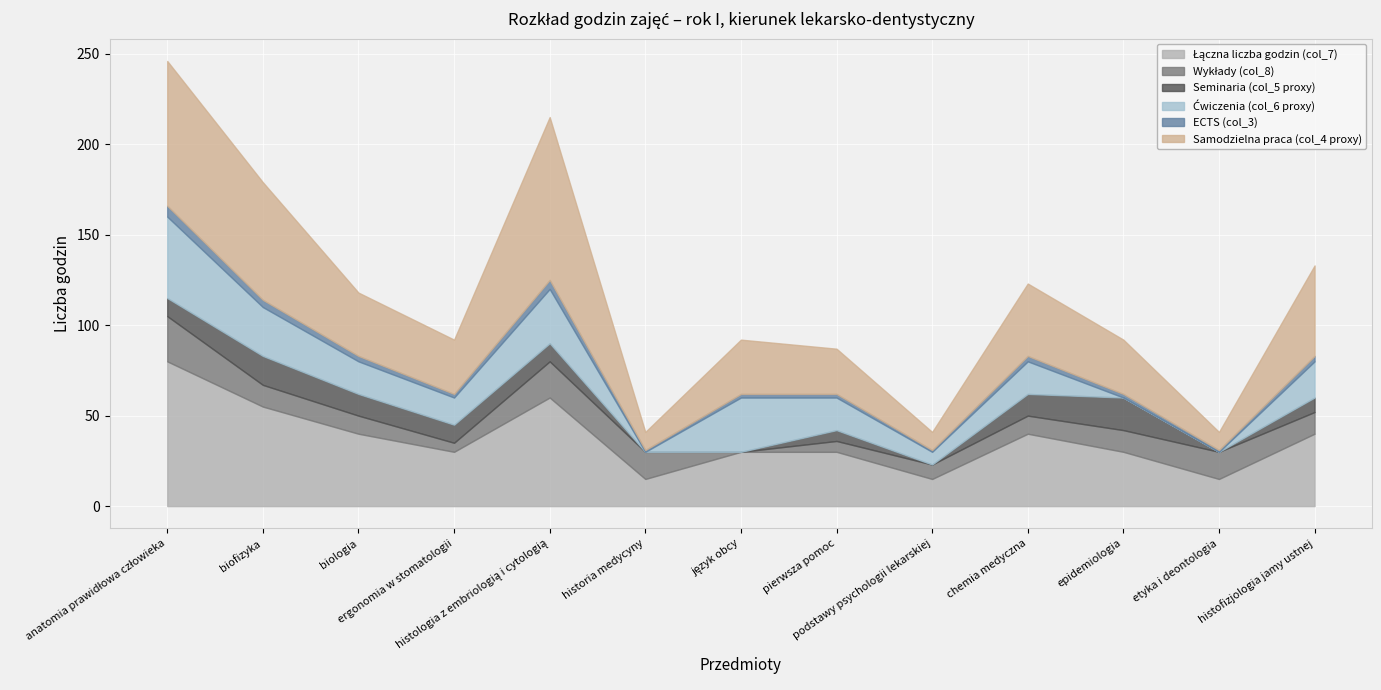

List the labels in order of Samodzielna praca (col_4 proxy) value, largest first.

histologia z embriologią i cytologią, anatomia prawidłowa człowieka, biofizyka, histofizjologia jamy ustnej, chemia medyczna, biologia, ergonomia w stomatologii, język obcy, epidemiologia, pierwsza pomoc, historia medycyny, podstawy psychologii lekarskiej, etyka i deontologia